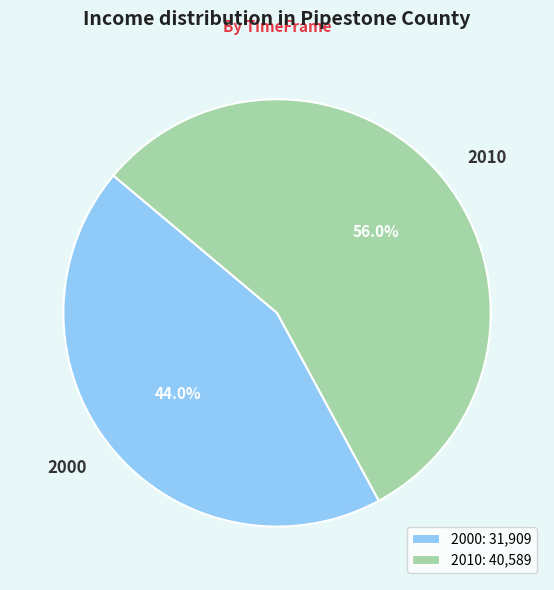

How many segments does this pie chart have?

2